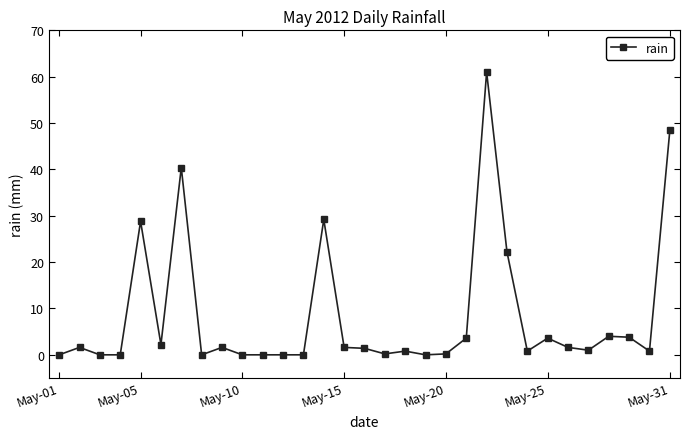

What is the value of the 22nd point from the left?

61.0